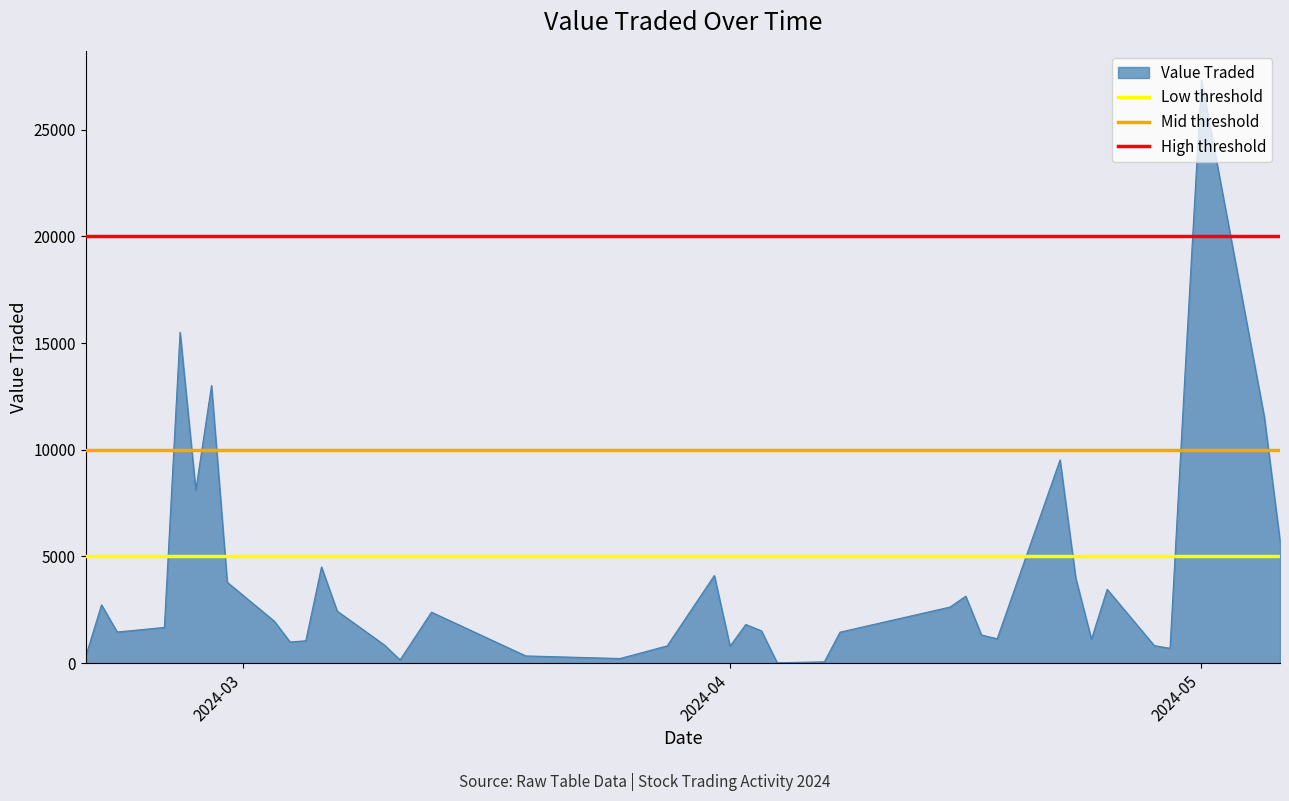

What is the highest value of the Value Traded series?

27336